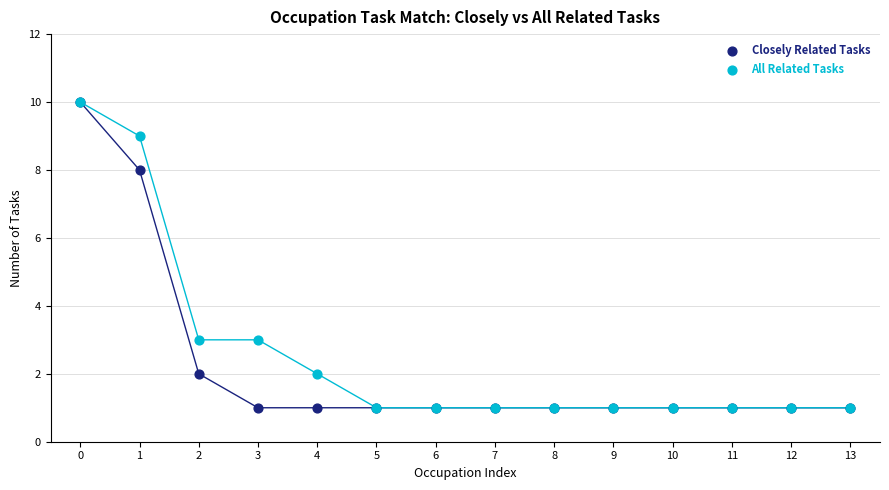

What are all the series names shown in the legend?

Closely Related Tasks, All Related Tasks